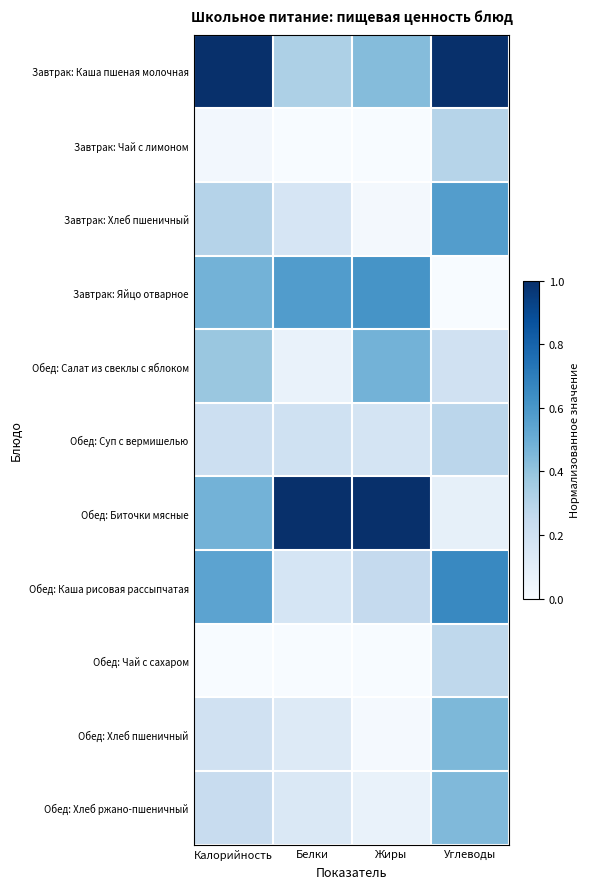

Reading right to left, transcribe all the data shown in this chart.

Завтрак: Каша пшеная молочная: Углеводы=1.0	Жиры=0.4	Белки=0.3	Калорийность=1.0
Завтрак: Чай с лимоном: Углеводы=0.3	Жиры=0.0	Белки=0.0	Калорийность=0.0
Завтрак: Хлеб пшеничный: Углеводы=0.6	Жиры=0.0	Белки=0.2	Калорийность=0.3
Завтрак: Яйцо отварное: Углеводы=0.0	Жиры=0.6	Белки=0.6	Калорийность=0.5
Обед: Салат из свеклы с яблоком: Углеводы=0.2	Жиры=0.5	Белки=0.1	Калорийность=0.4
Обед: Суп с вермишелью: Углеводы=0.3	Жиры=0.2	Белки=0.2	Калорийность=0.2
Обед: Биточки мясные: Углеводы=0.1	Жиры=1.0	Белки=1.0	Калорийность=0.5
Обед: Каша рисовая рассыпчатая: Углеводы=0.7	Жиры=0.3	Белки=0.2	Калорийность=0.5
Обед: Чай с сахаром: Углеводы=0.3	Жиры=0.0	Белки=0.0	Калорийность=0.0
Обед: Хлеб пшеничный: Углеводы=0.5	Жиры=0.0	Белки=0.1	Калорийность=0.2
Обед: Хлеб ржано-пшеничный: Углеводы=0.4	Жиры=0.1	Белки=0.1	Калорийность=0.2